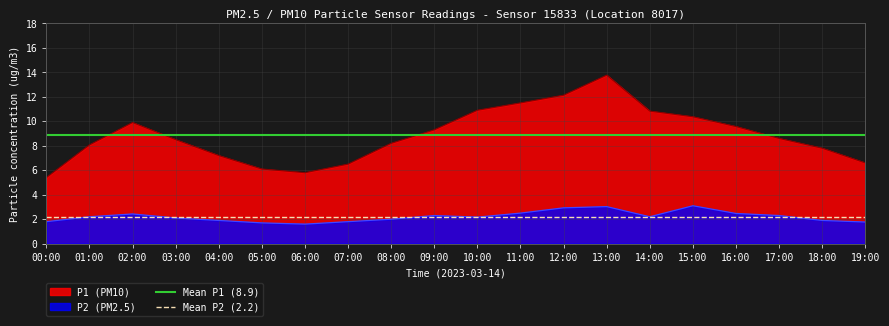

How many lines are shown in the chart?

2